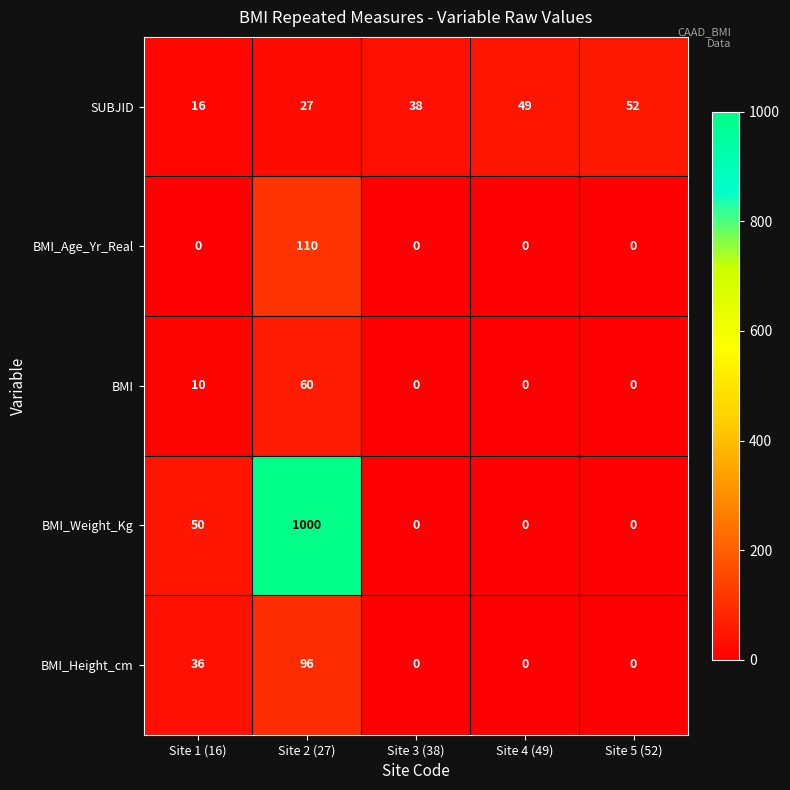

At which label is BMI_Weight_Kg closest to 500?

Site 1 (16)